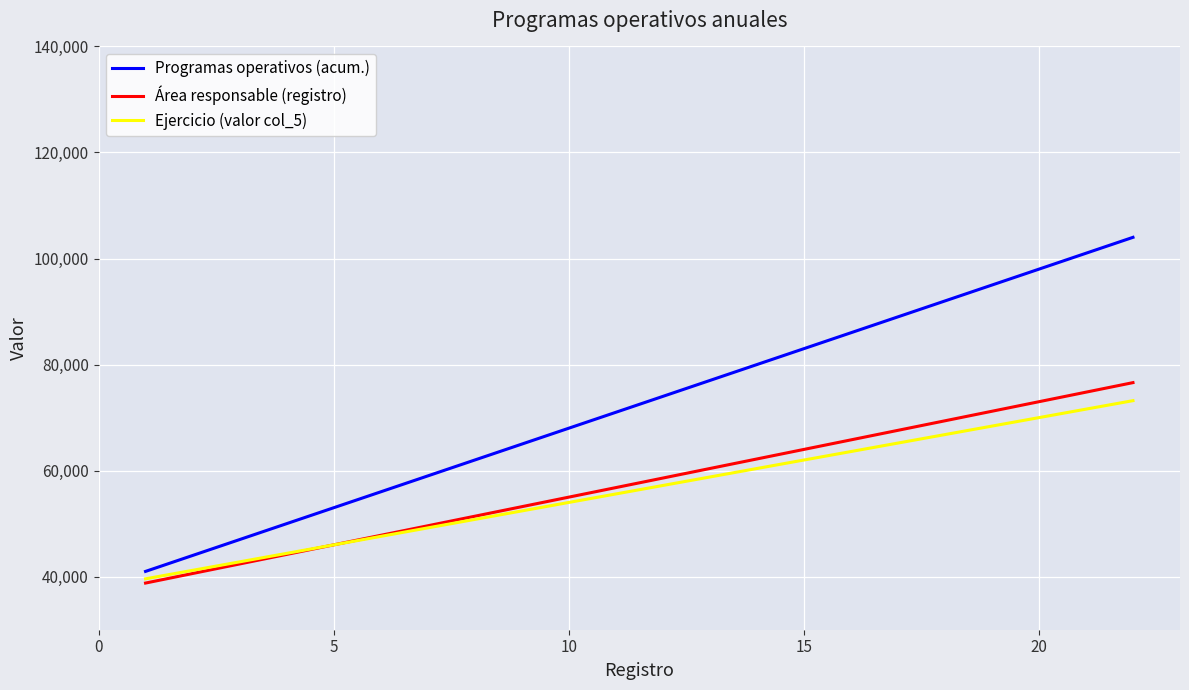

Which series has the largest total across all categories?

Programas operativos (acum.)